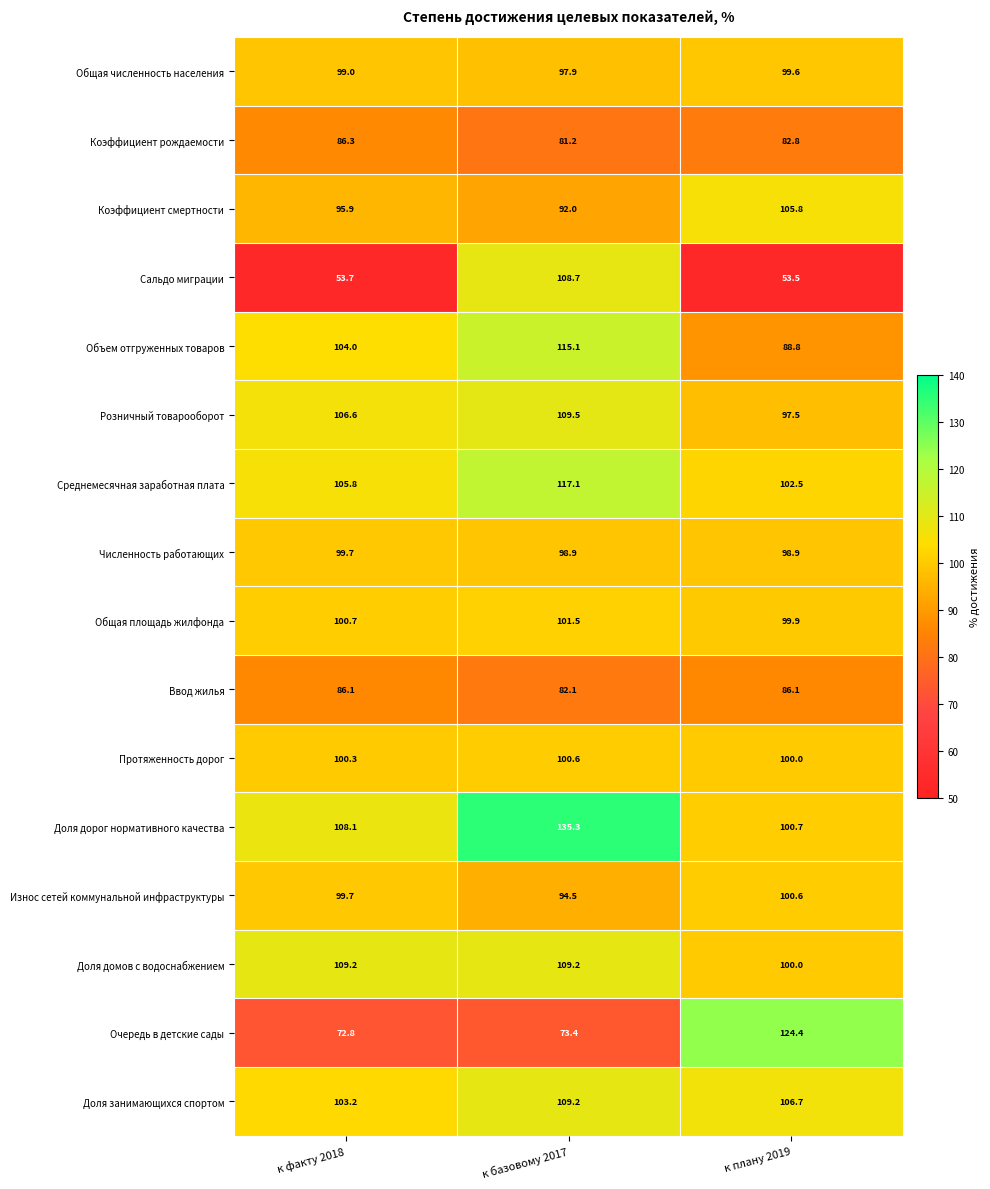

What is the difference between the Протяженность дорог values at к базовому 2017 and к факту 2018?

0.3